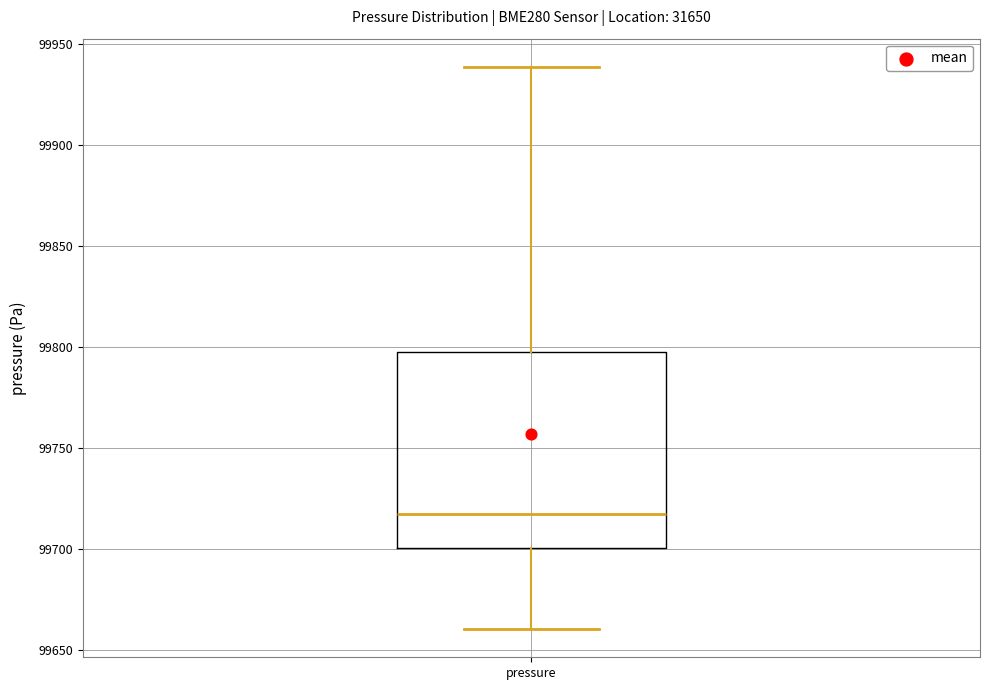

Where is the upper edge of the box for pressure on the y-axis? The values are not printed on the chart, so give them approximately, as read against the axis.

99795